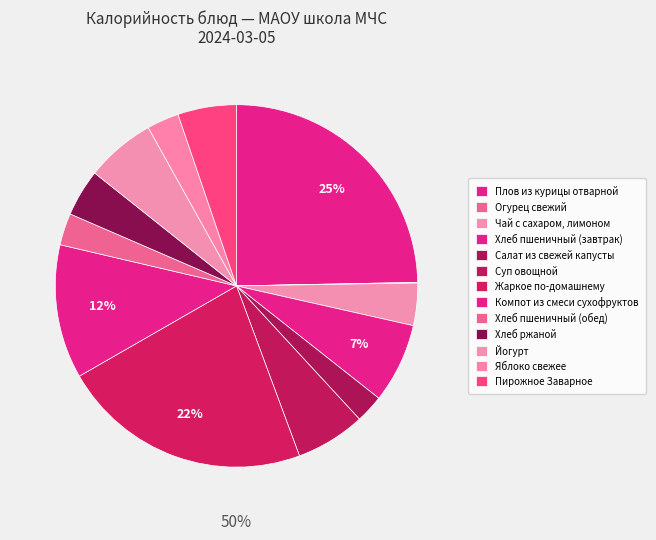

Which slice is the largest?

Плов из курицы отварной